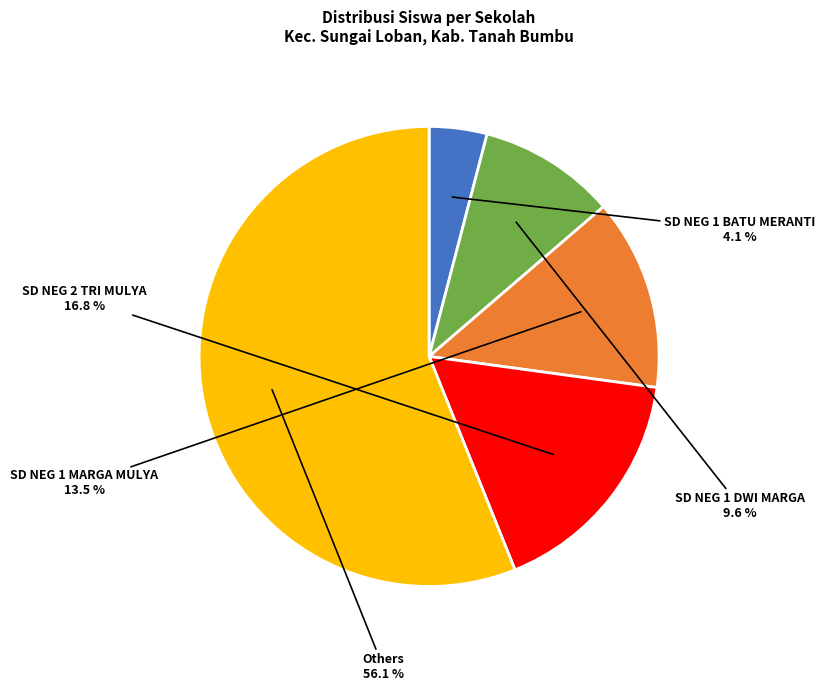

Is there any slice that represents more than half of the pie?

Yes